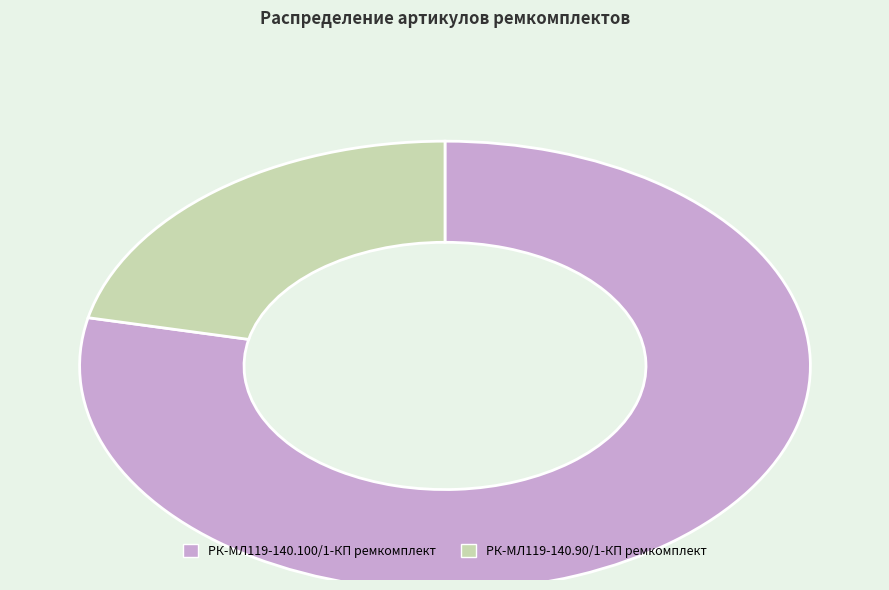

Is РК-МЛ119-140.90/1-КП ремкомплект the majority of the pie?

No